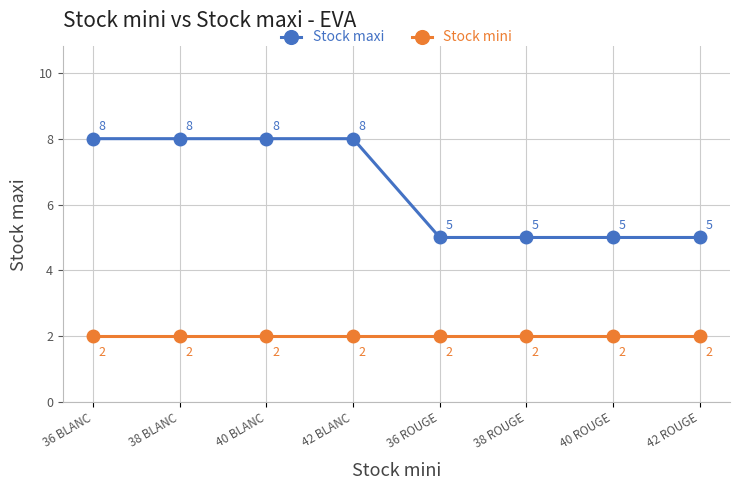

What is the highest value of the Stock maxi series?

8